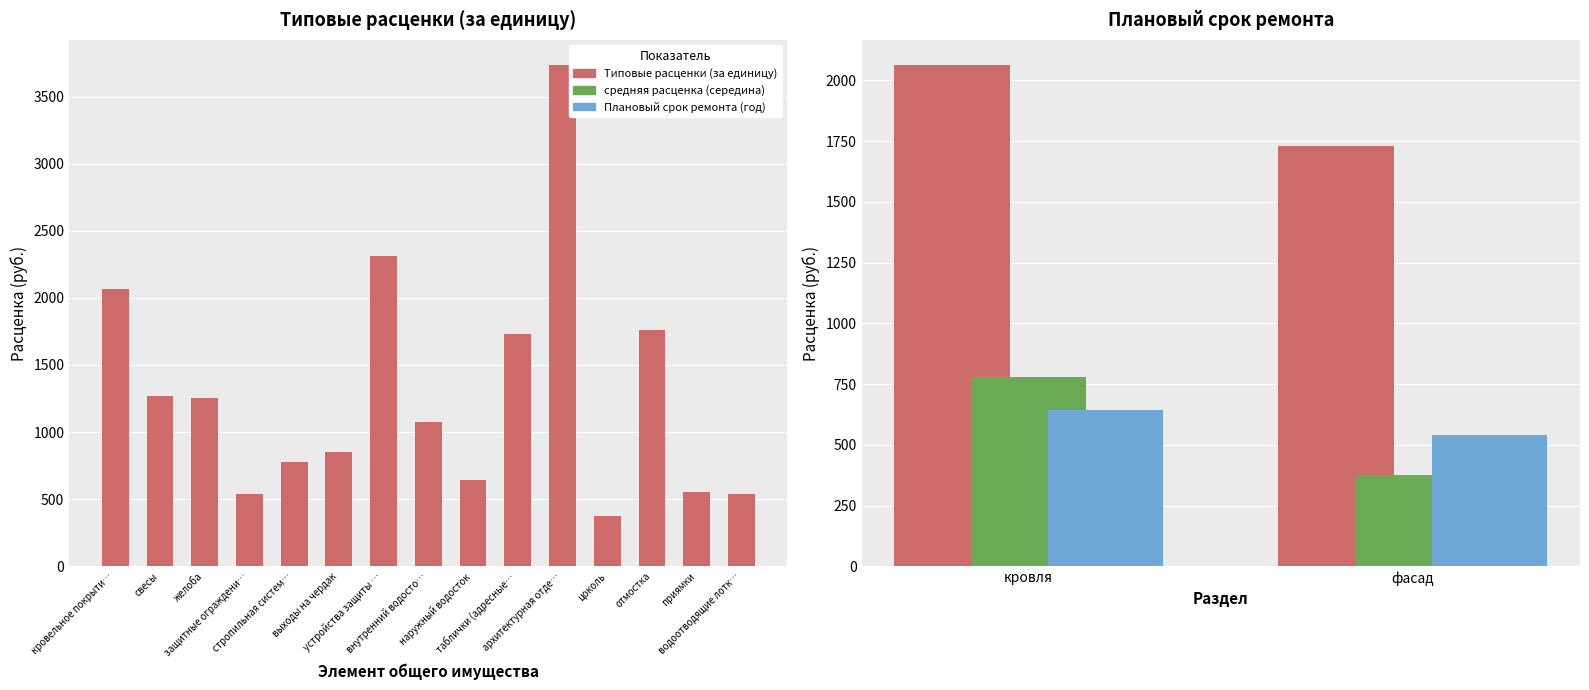

What is the approximate value of Плановый срок ремонта (год) at кровля?

644.9